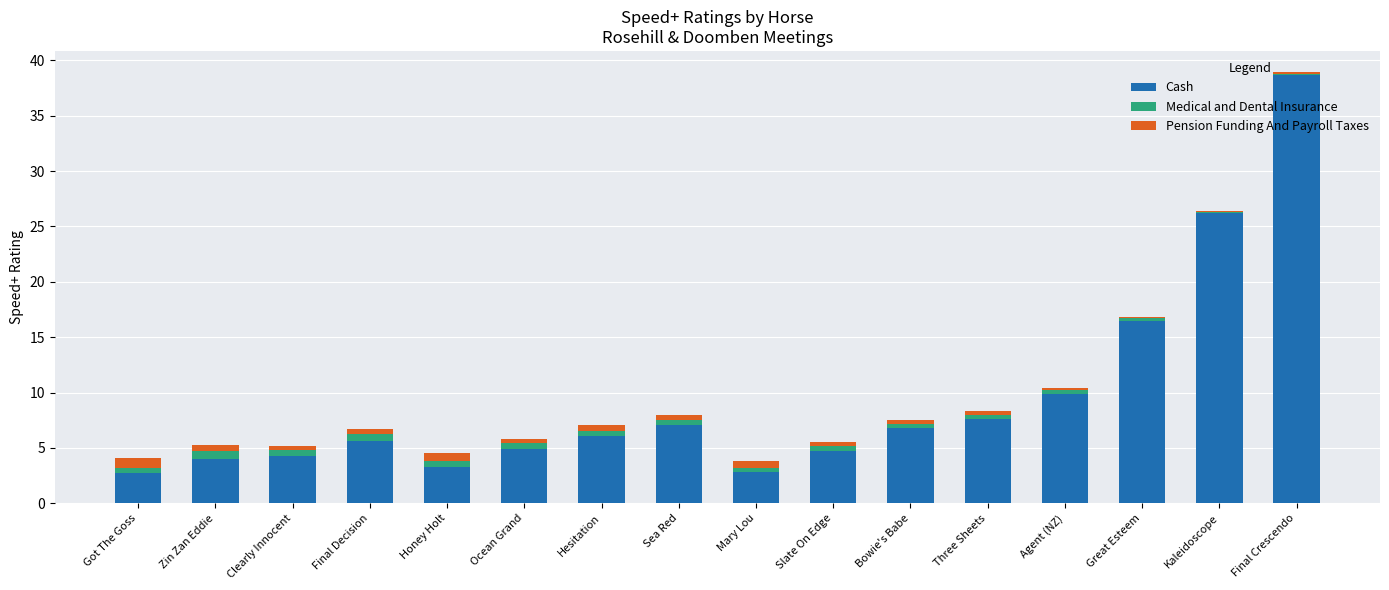

At which label is Cash closest to 20?

Great Esteem